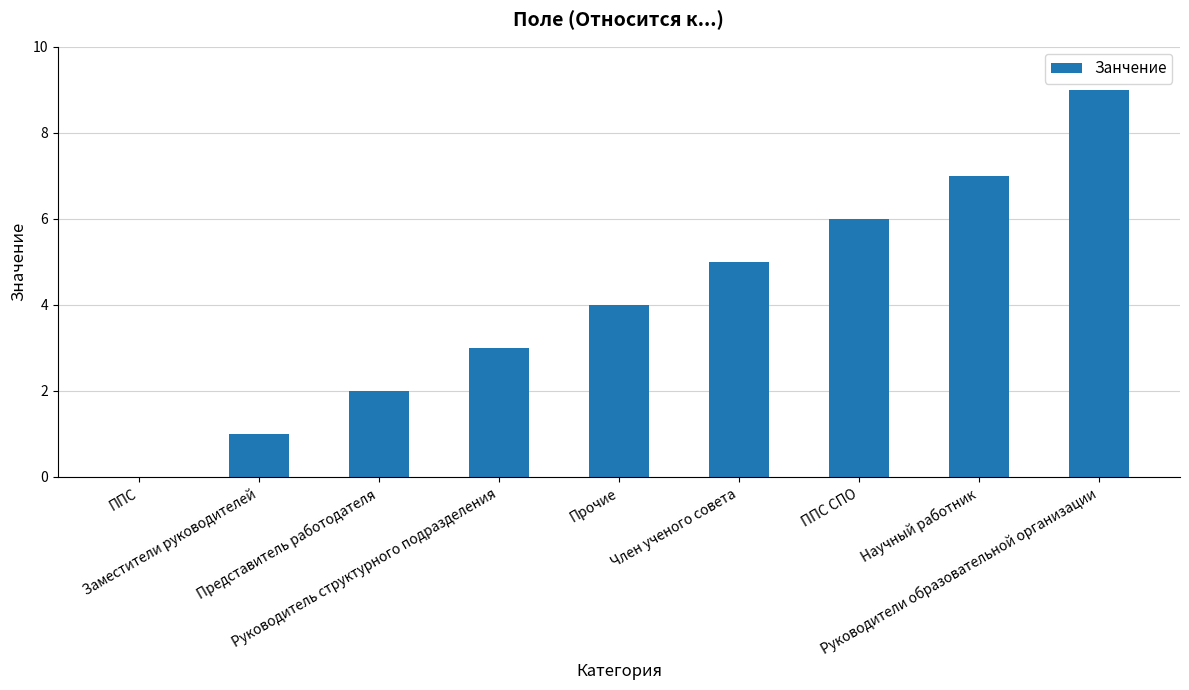

What is the maximum value shown in the chart?

9